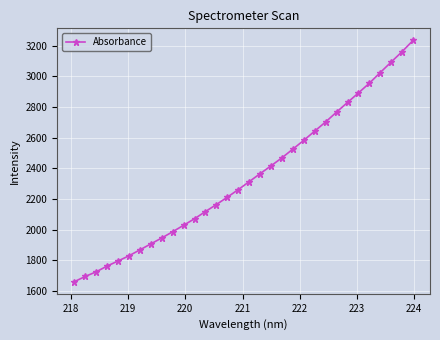

What is the difference between the maximum and second lowest values?

1540.3